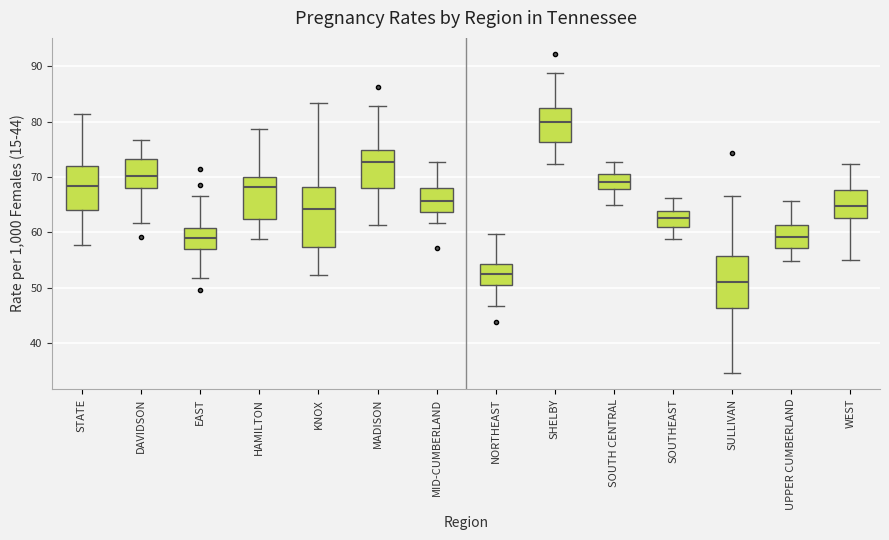

Where is the upper edge of the box for MID-CUMBERLAND on the y-axis? The values are not printed on the chart, so give them approximately, as read against the axis.

68